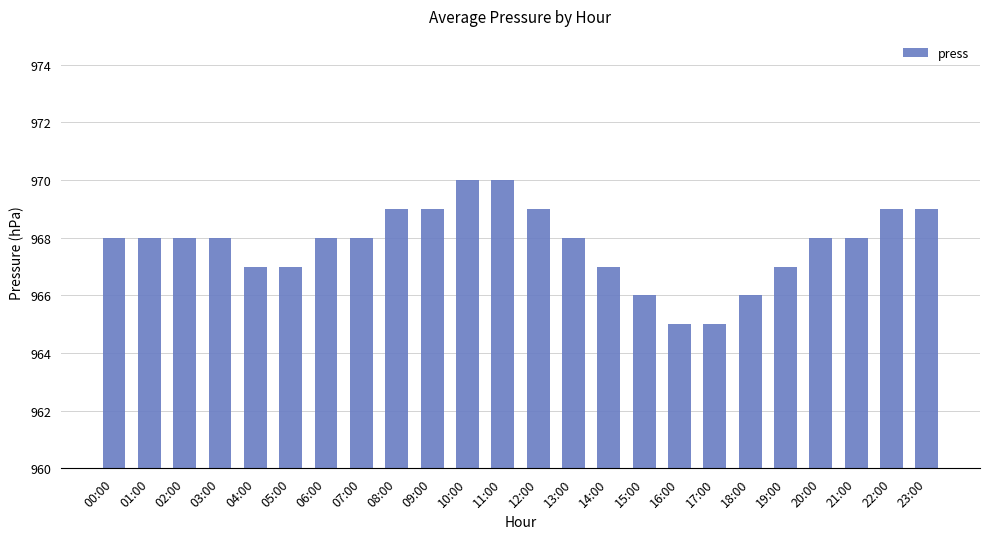

The value at 20:00 is 303. True or false?

False